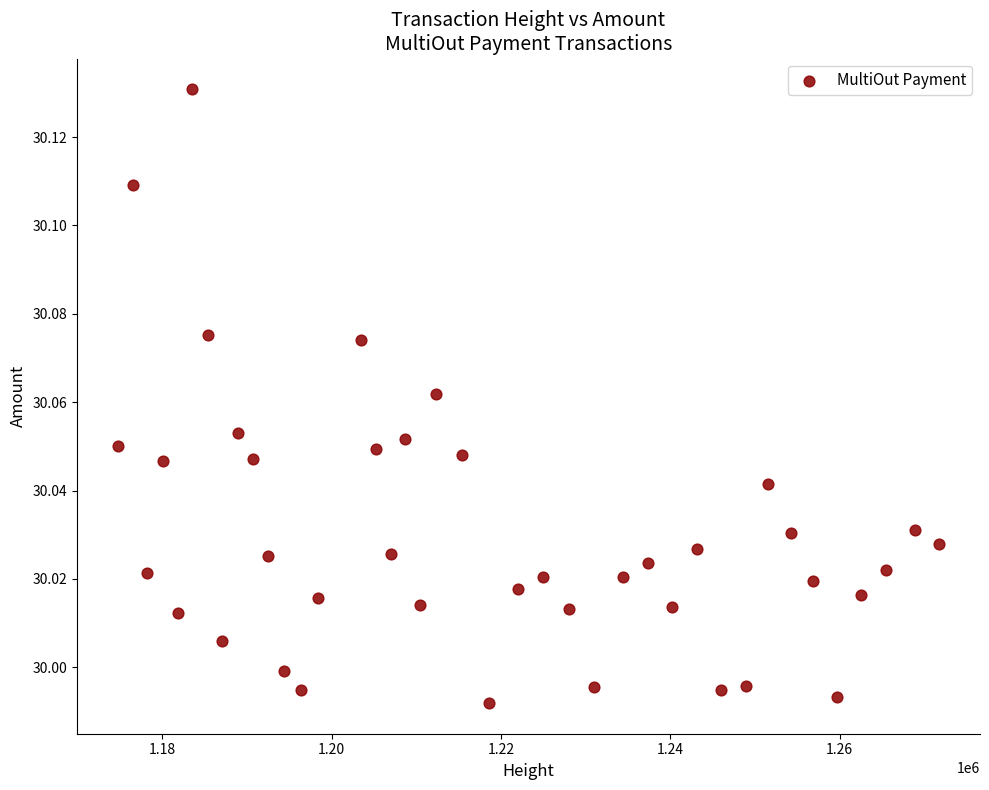

How many points are shown in the scatter plot?

40